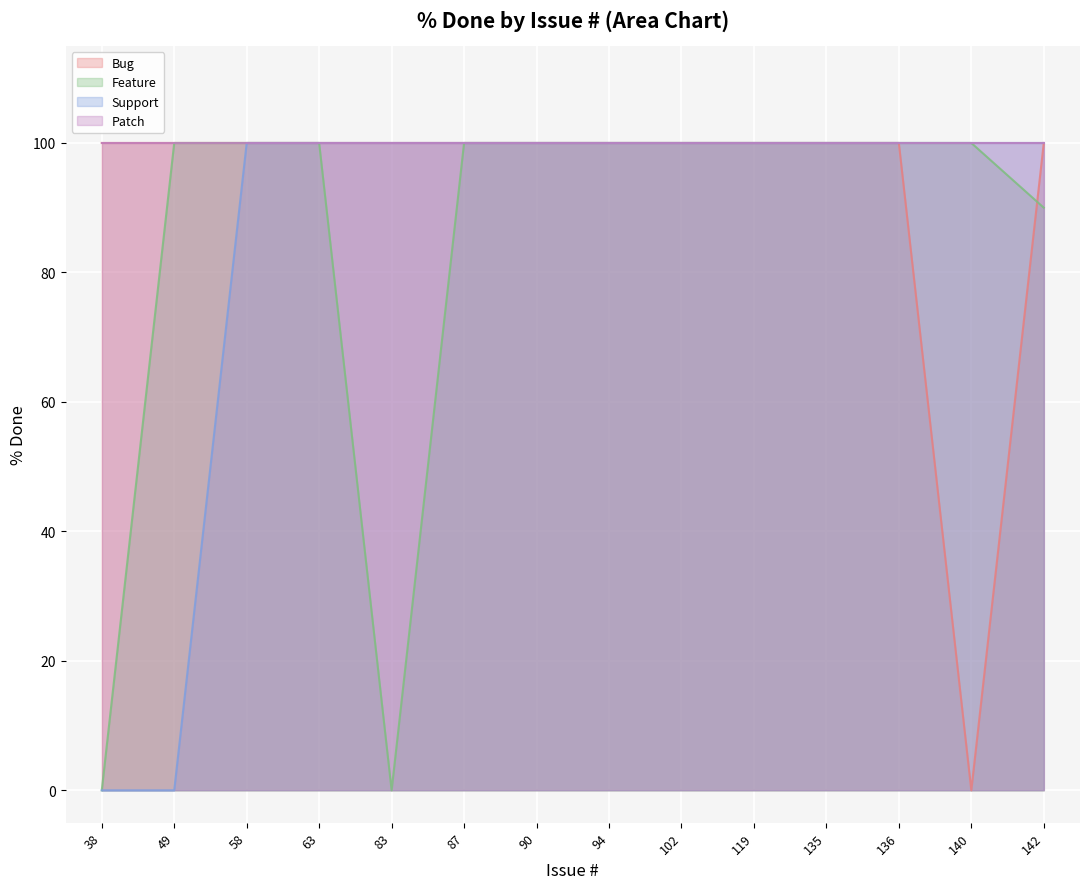

What is the maximum value for Bug?

100